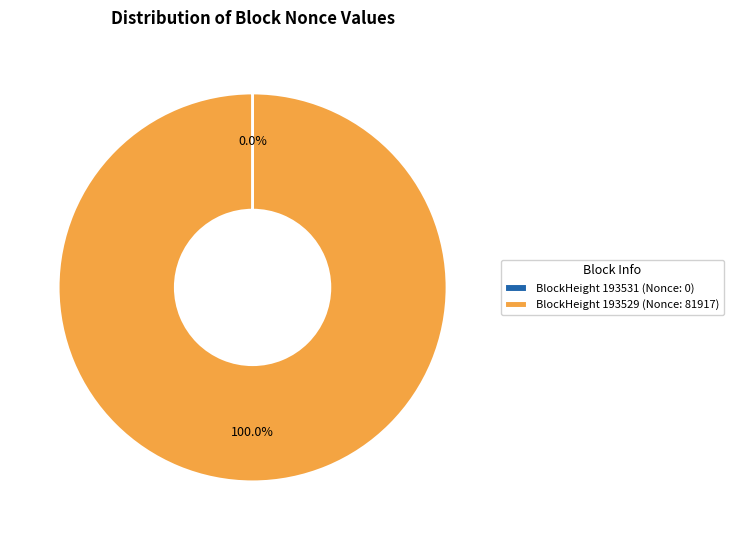

Which category has the biggest portion of the pie?

BlockHeight 193529 (Nonce: 81917)